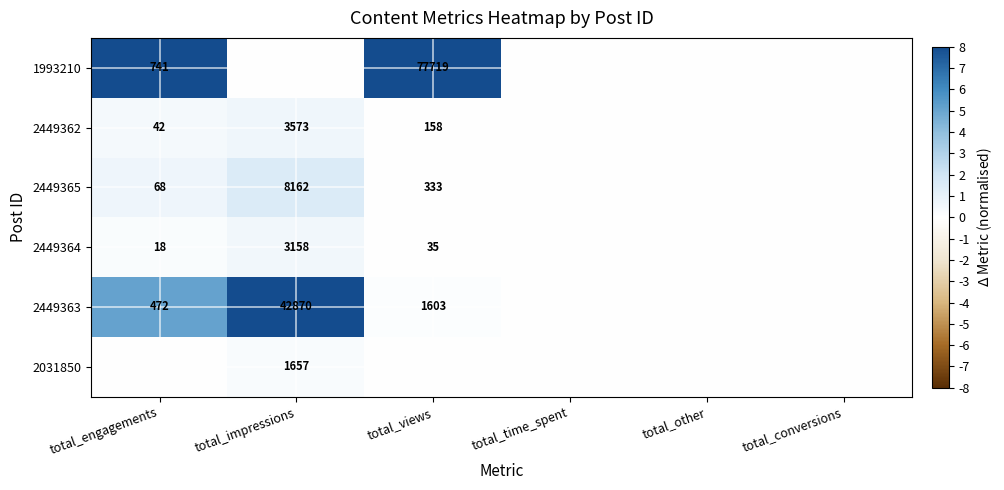

What is the sum of the 2449362 values at total_impressions and total_engagements?

3615